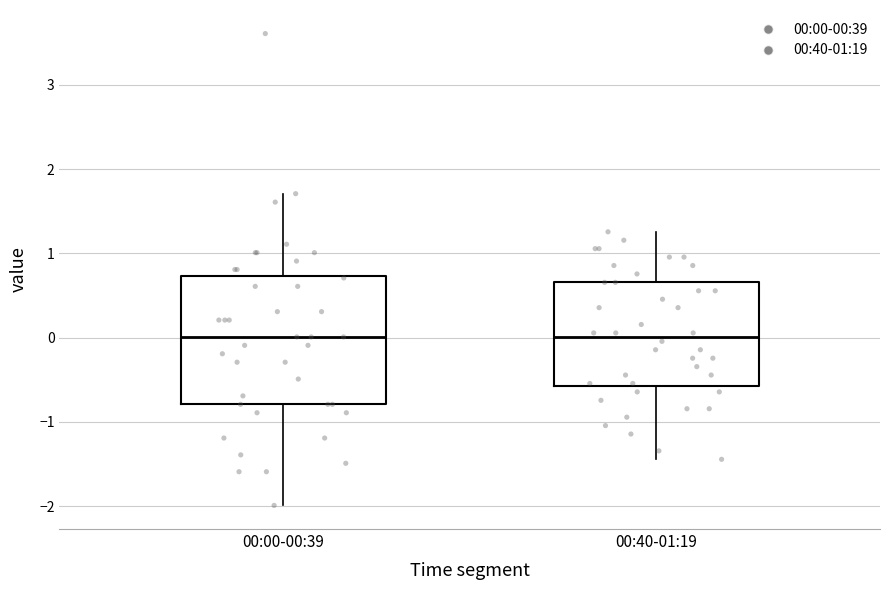

Where does the median line of the box for 00:00-00:39 sit on the y-axis? The values are not printed on the chart, so give them approximately, as read against the axis.

0.0